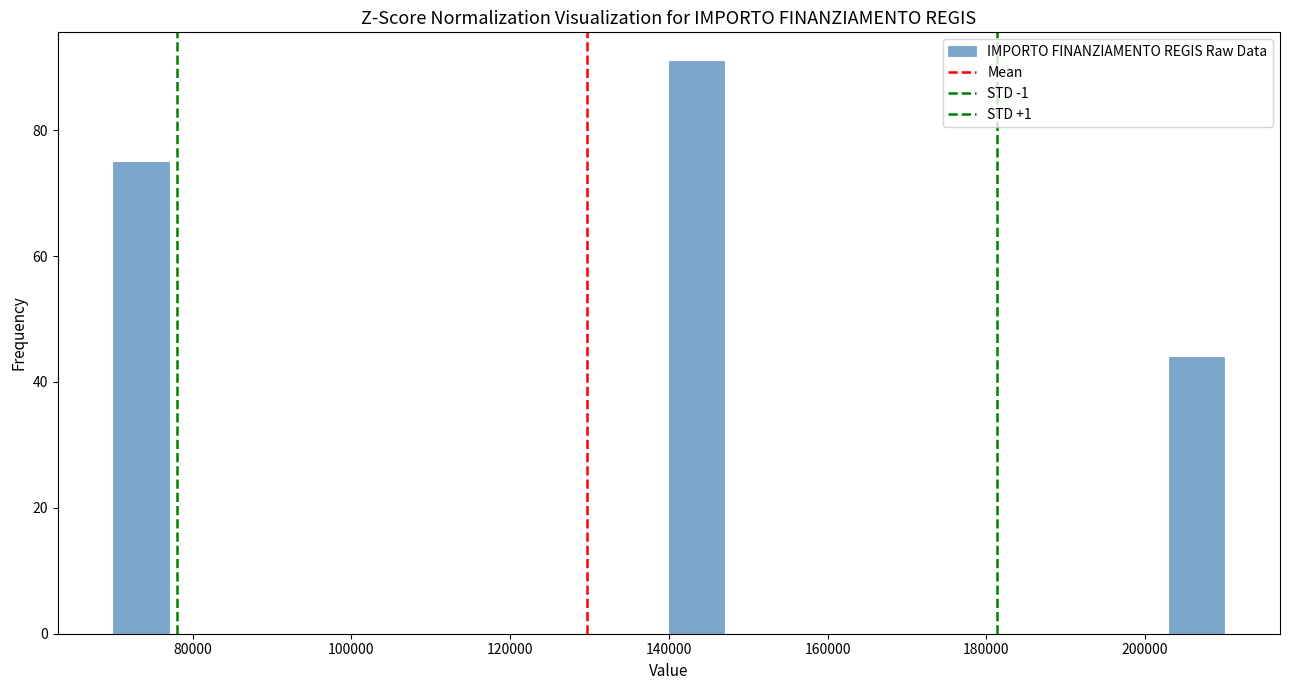

Read against the x-axis, roughly where is the centre of the tallest bar?

144000